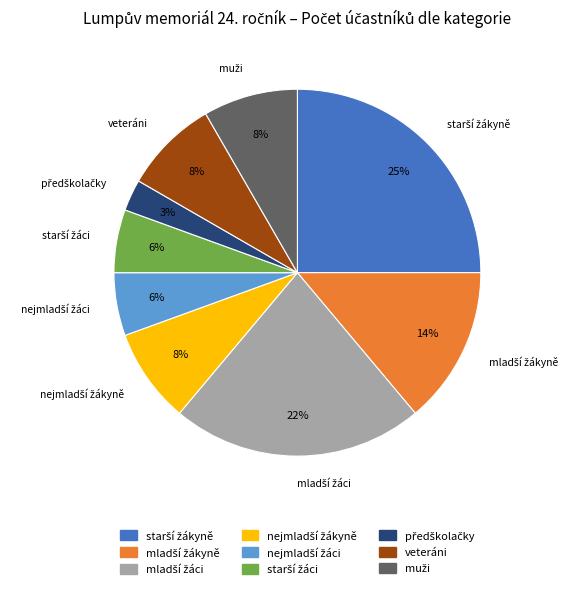

To the nearest percent, what is the difference between the largest and smallest slice percentages?

22%